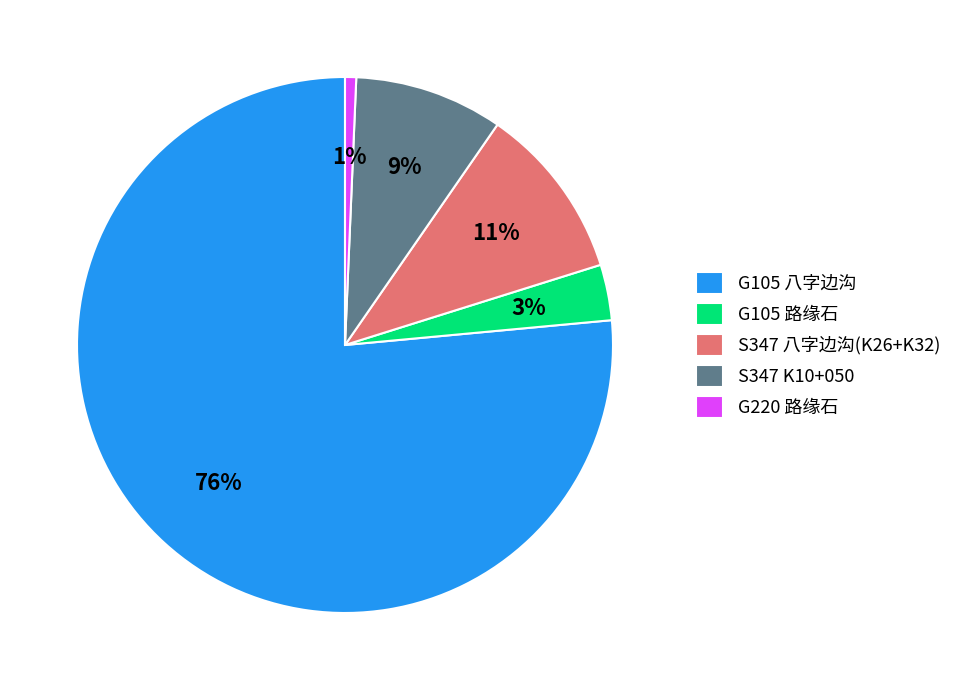

Is it true that S347 八字边沟(K26+K32) is 1% of the pie?

False